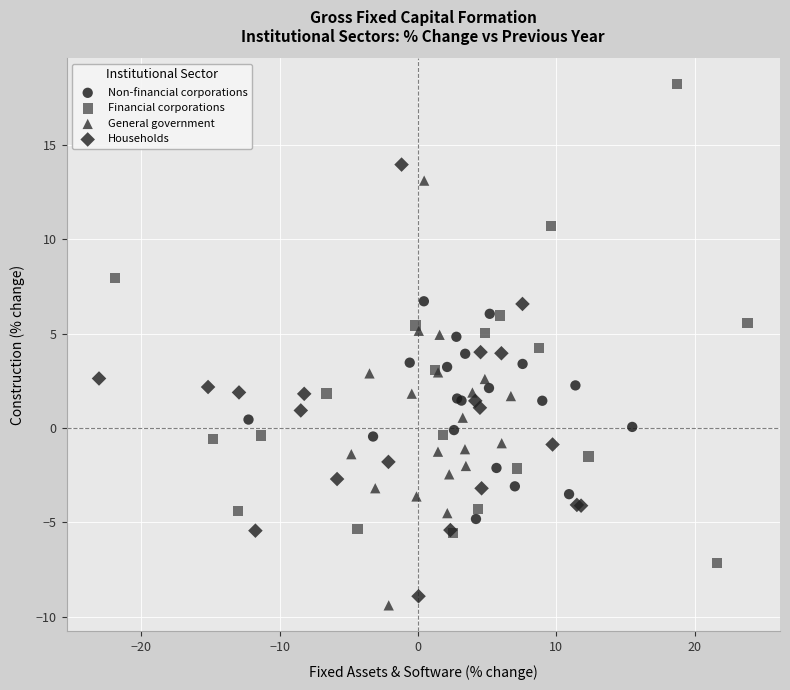

Which series has the largest Y range (max minus min)?

Financial corporations